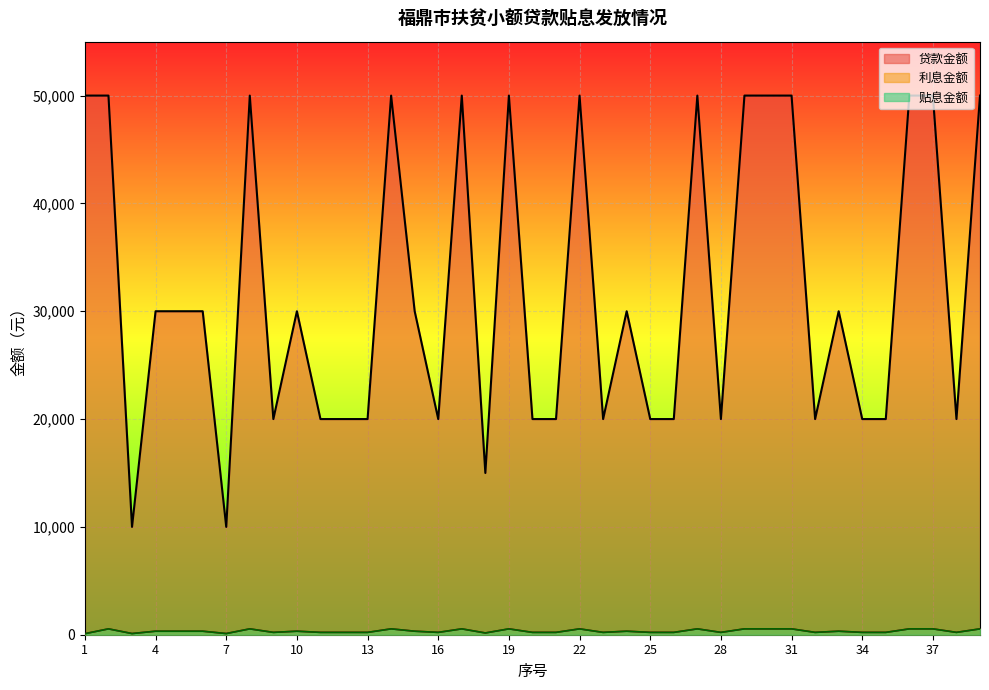

What is the lowest value of the 利息金额 series?

96.7